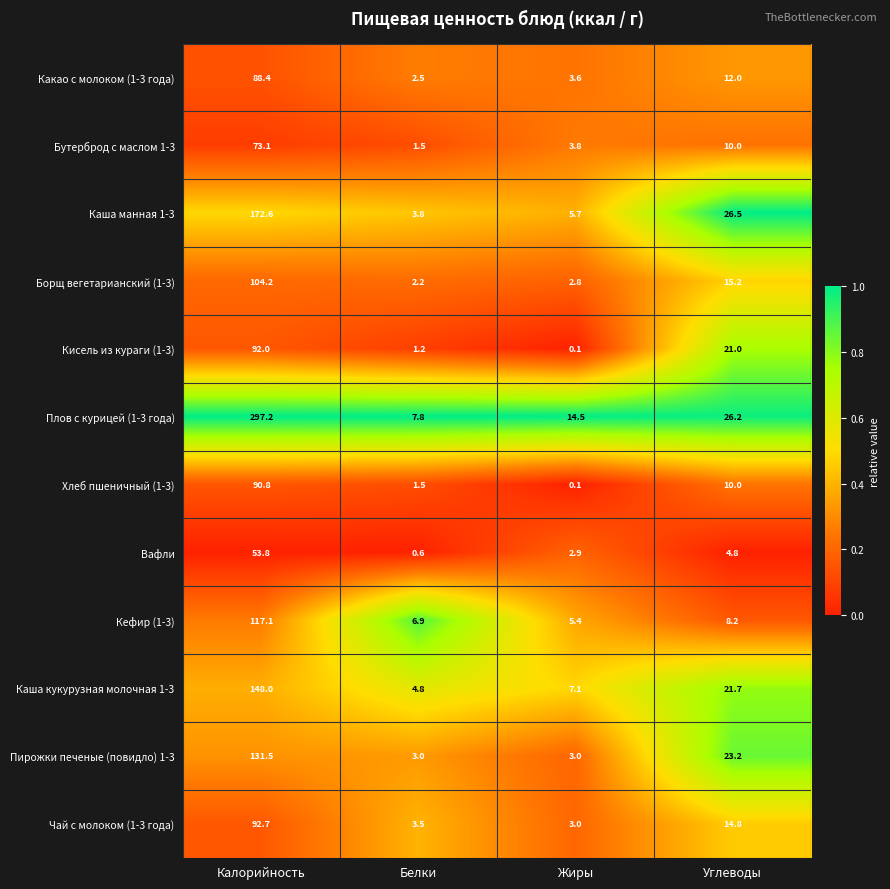

At which category is the sum across all series the highest?

Калорийность